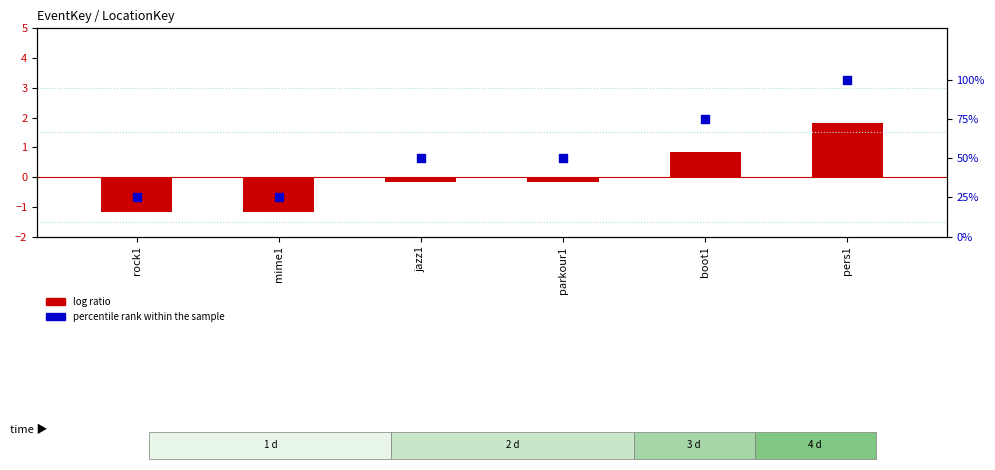

Is the value of log ratio at pers1 greater than the value of percentile rank within the sample at pers1?

No